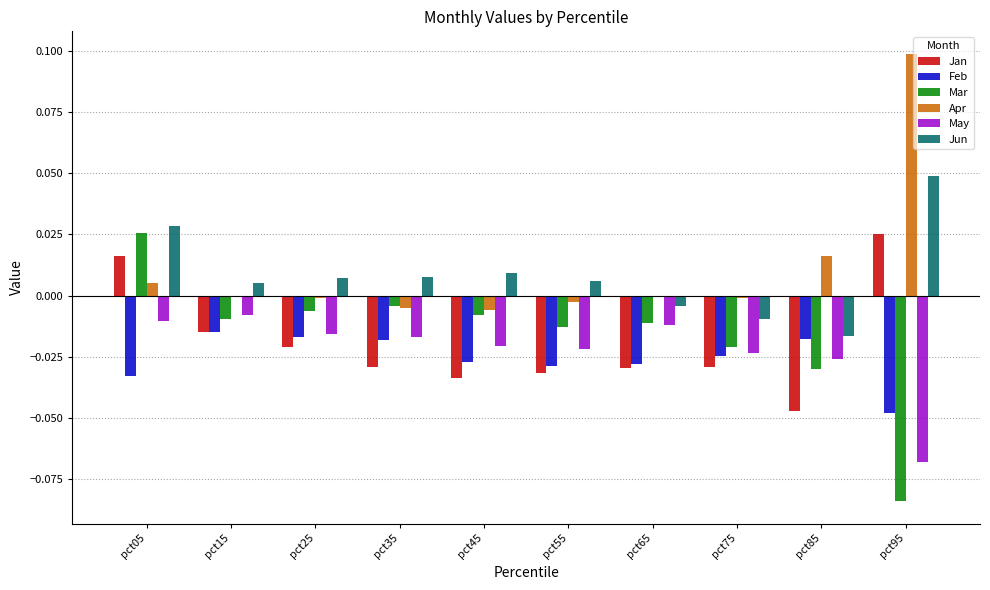

Count the number of data series in this chart.

6